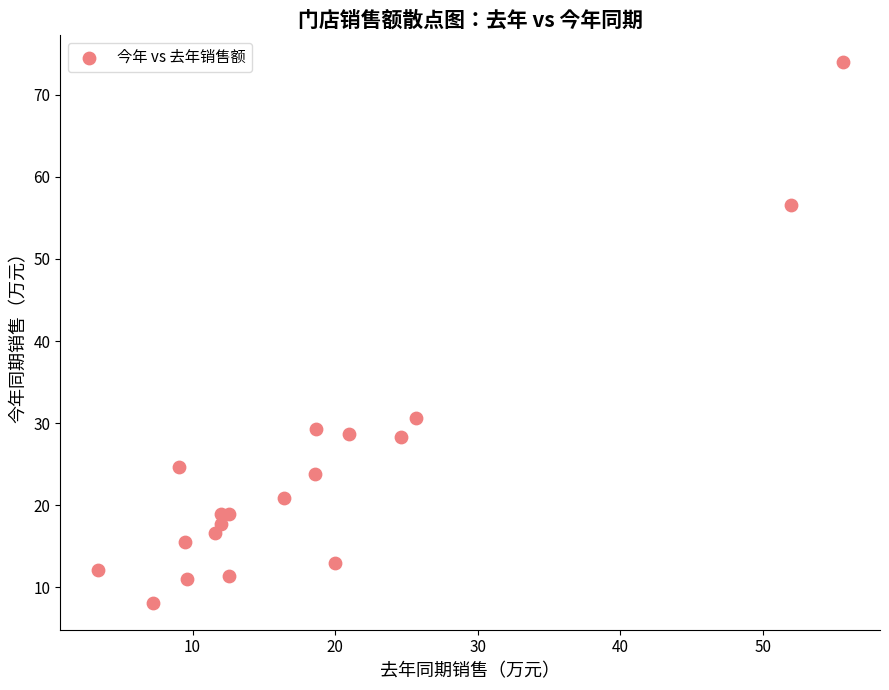

What Y value in the scatter plot is closest to 41?

30.6